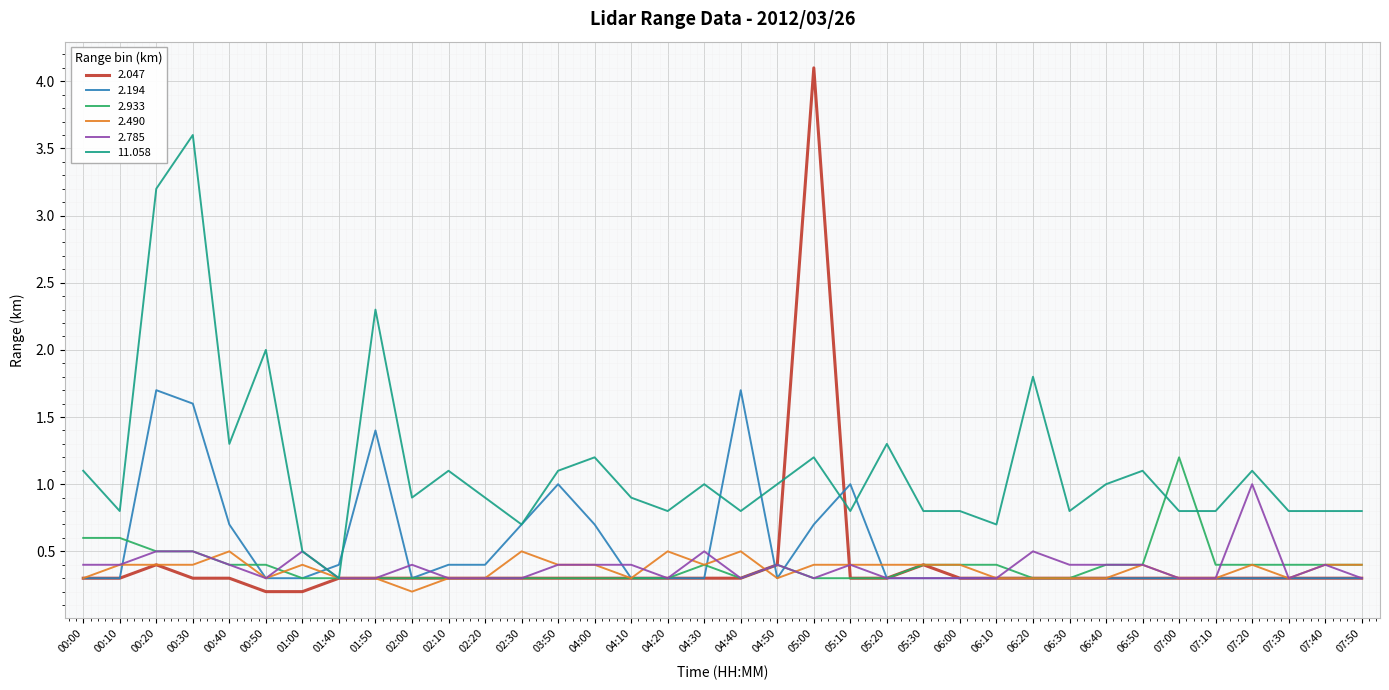

What value does the 2.933 series have at 02:00?

0.3